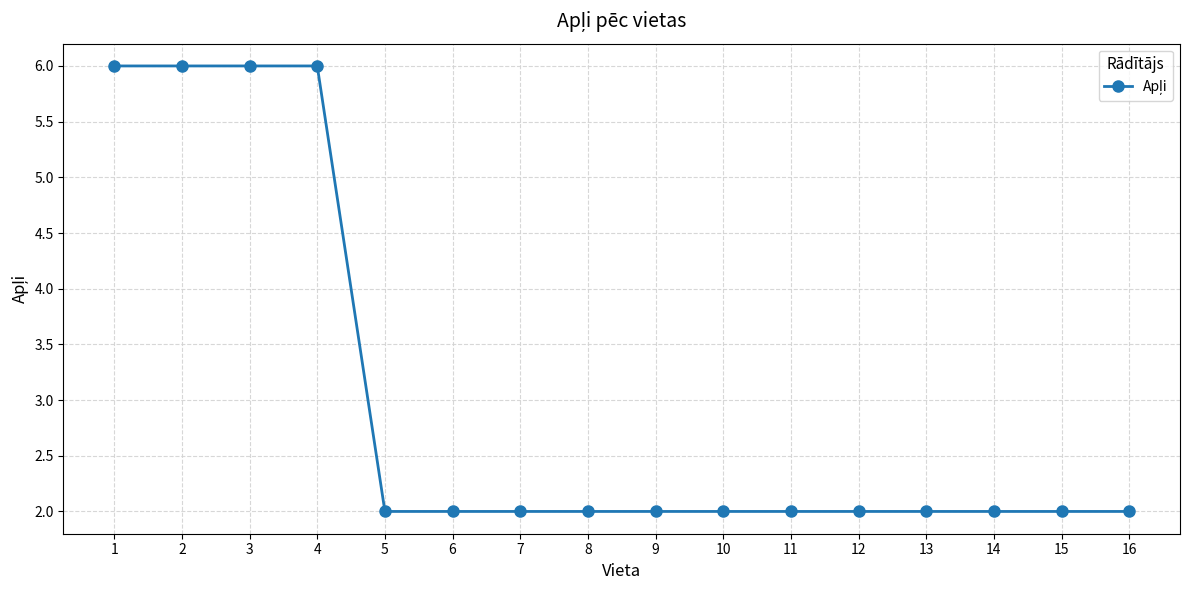

What is the sum of all values?

48